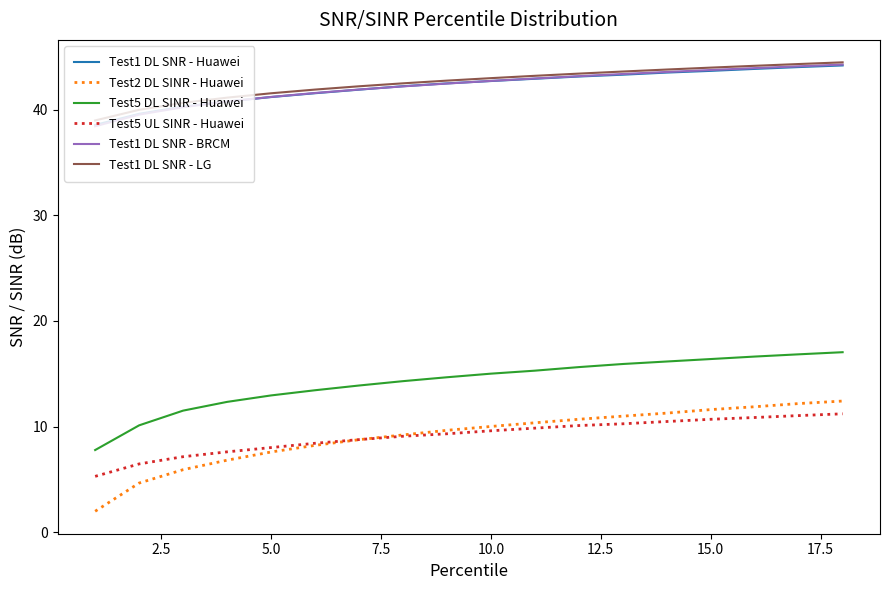

Which series has the largest range (max minus min)?

Test2 DL SINR - Huawei